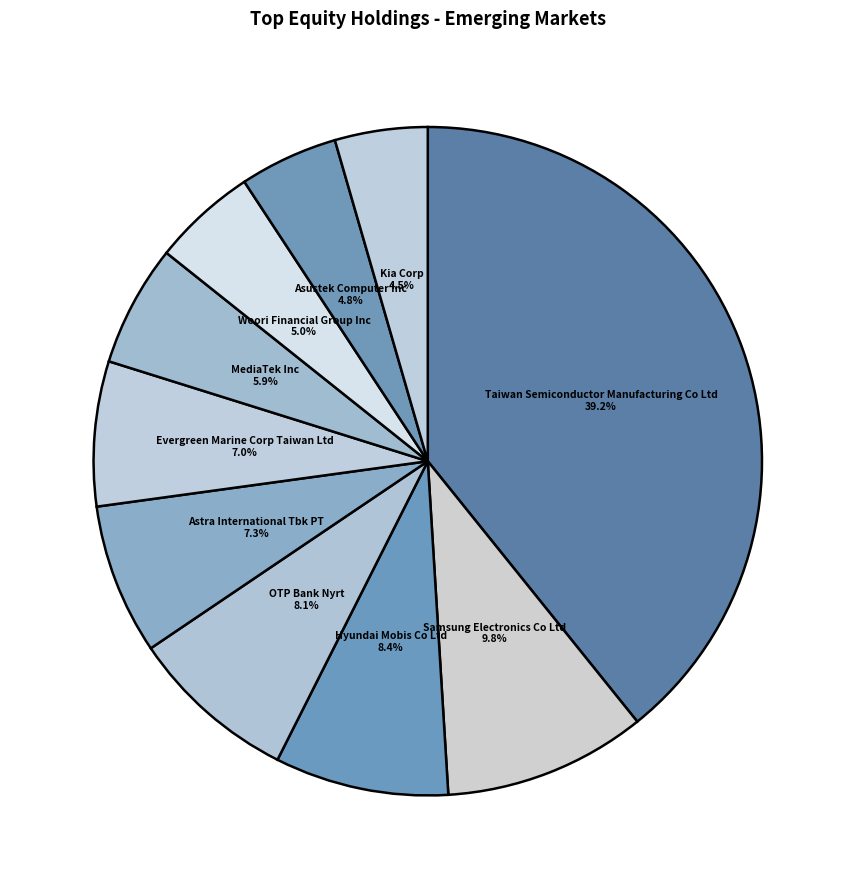

What percentage is the Taiwan Semiconductor Manufacturing Co Ltd slice, to the nearest percent?

39%